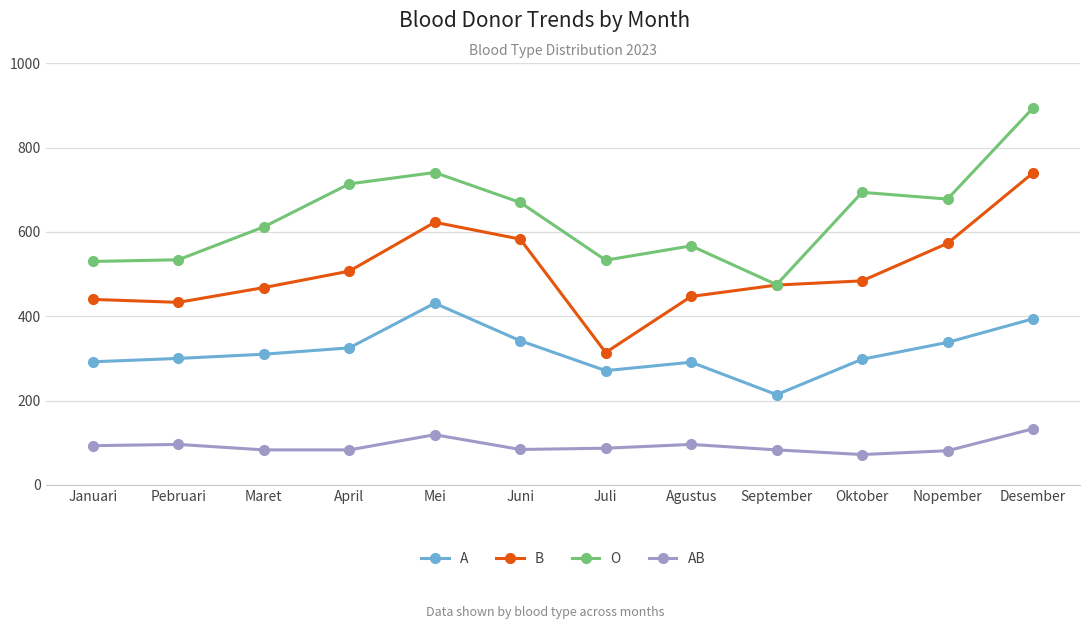

What is the approximate value of O at Maret?

612